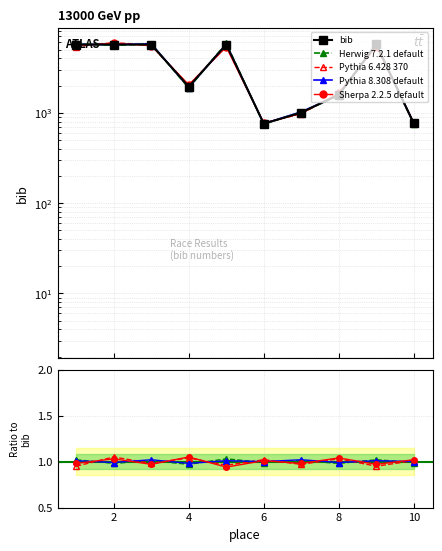

How many data points does each series have?

10